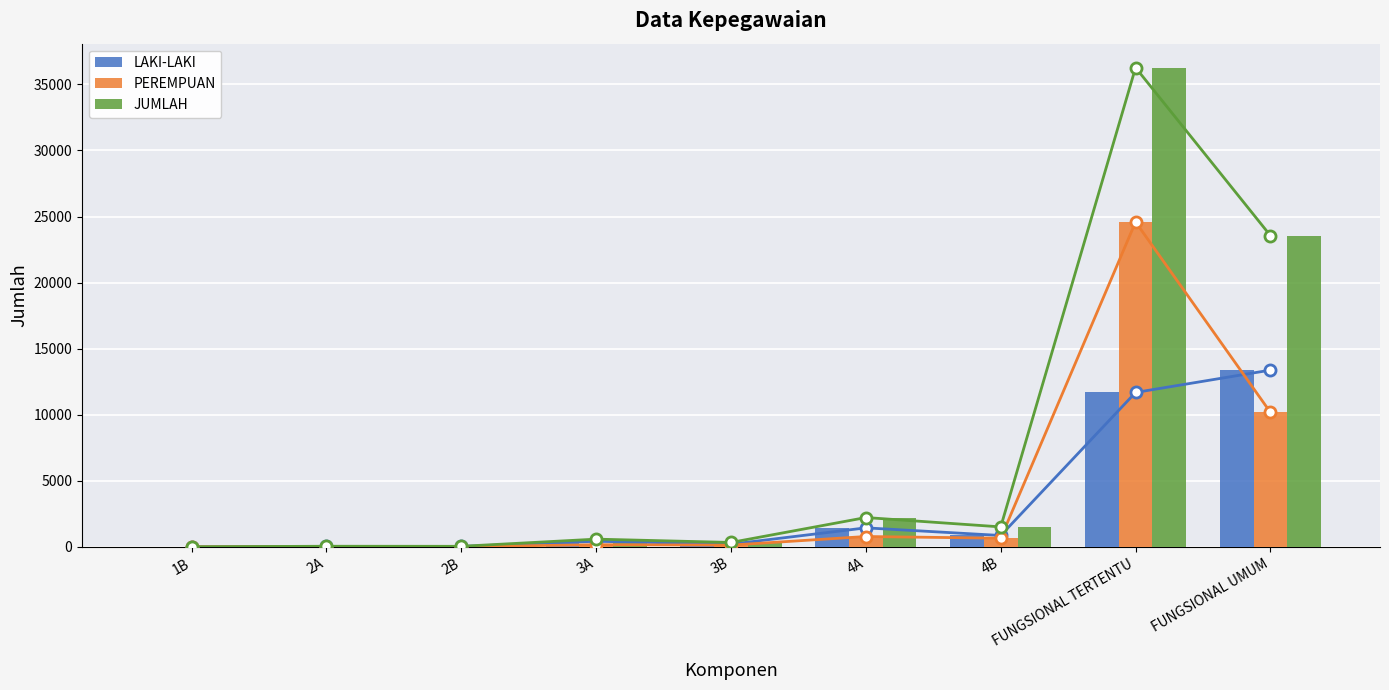

What is the label of the 8th bar from the right?

2A